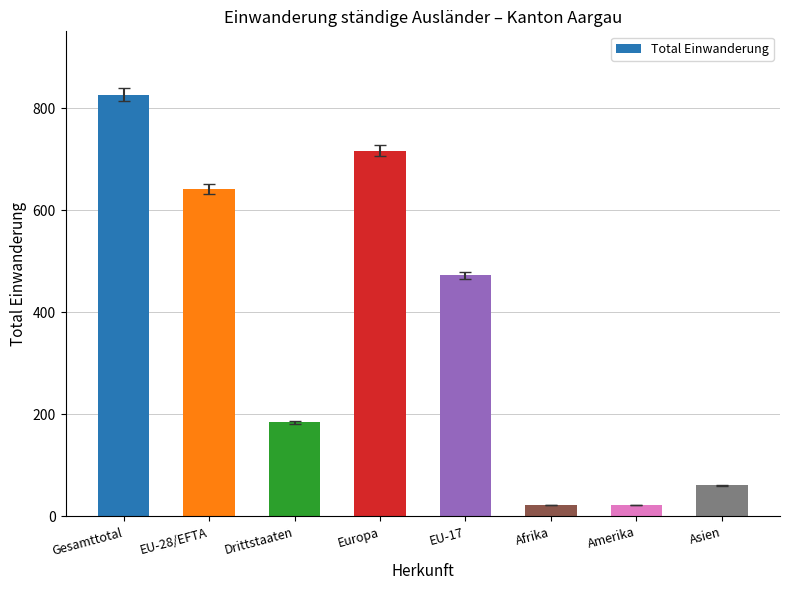

What is the ratio of the value at EU-28/EFTA to the value at Afrika?

29.2